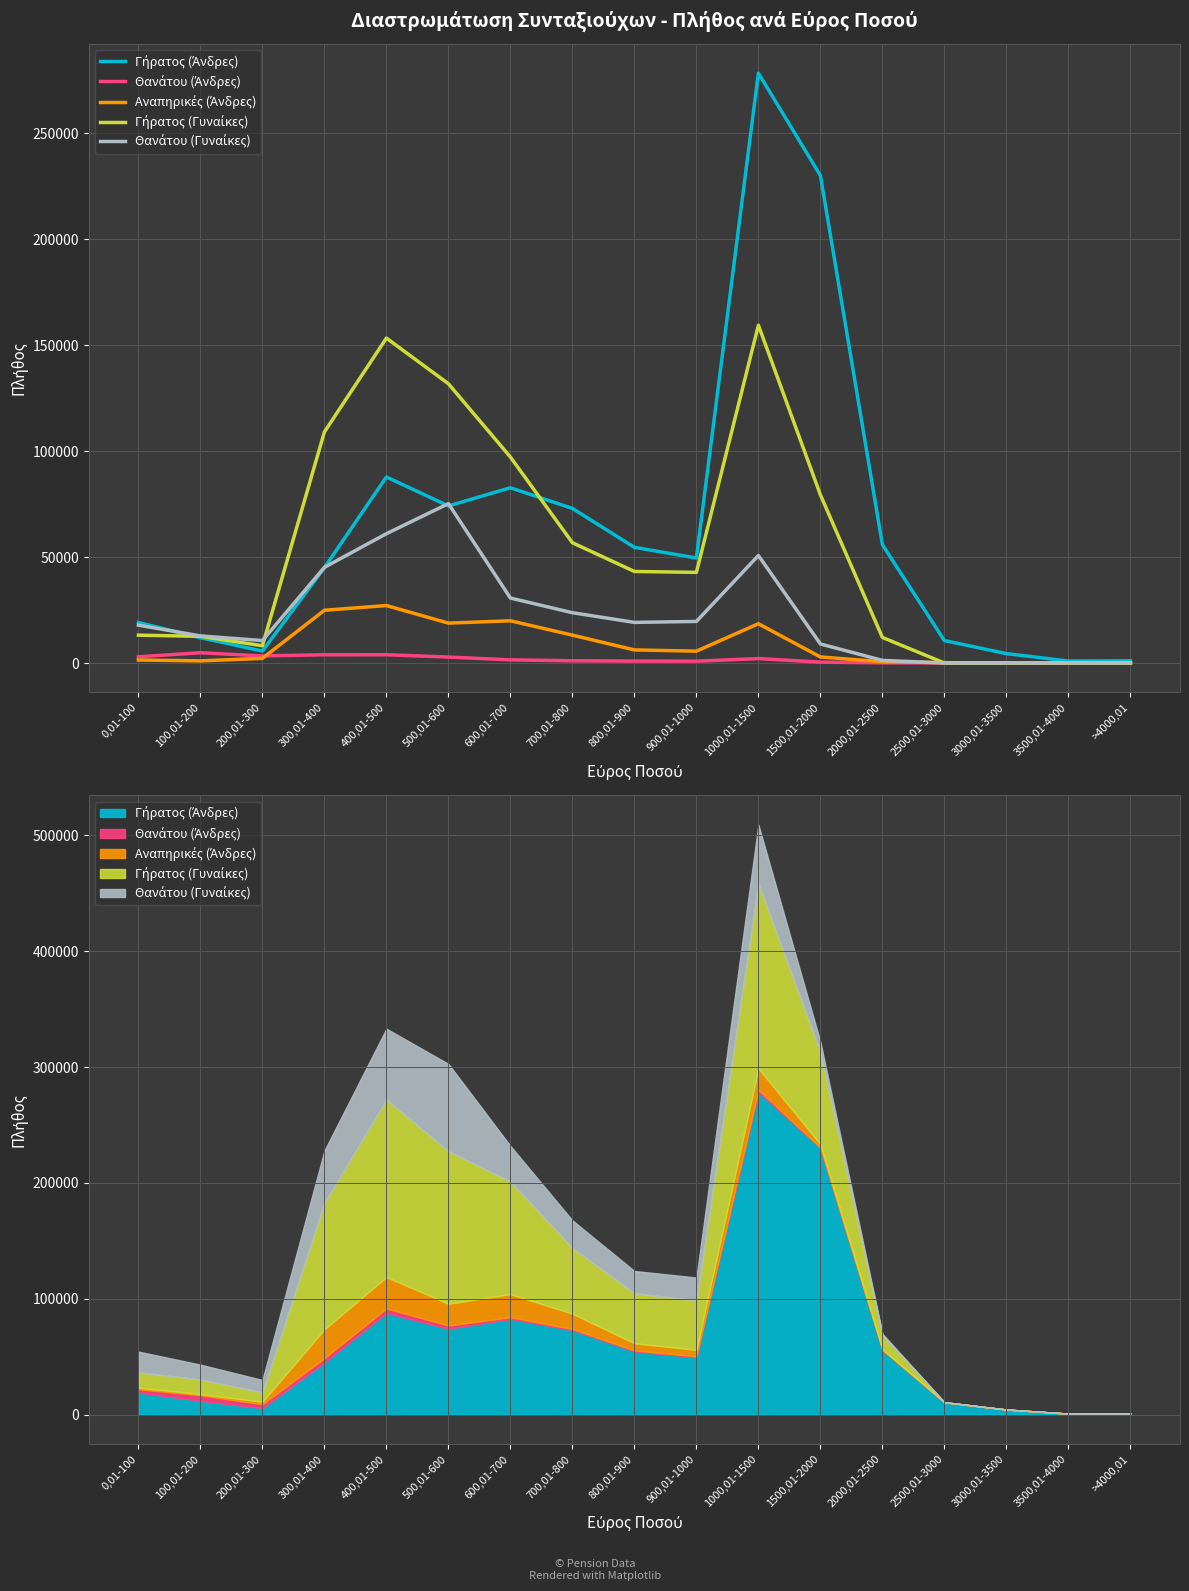

Which category has the highest value across all series?

1000,01-1500